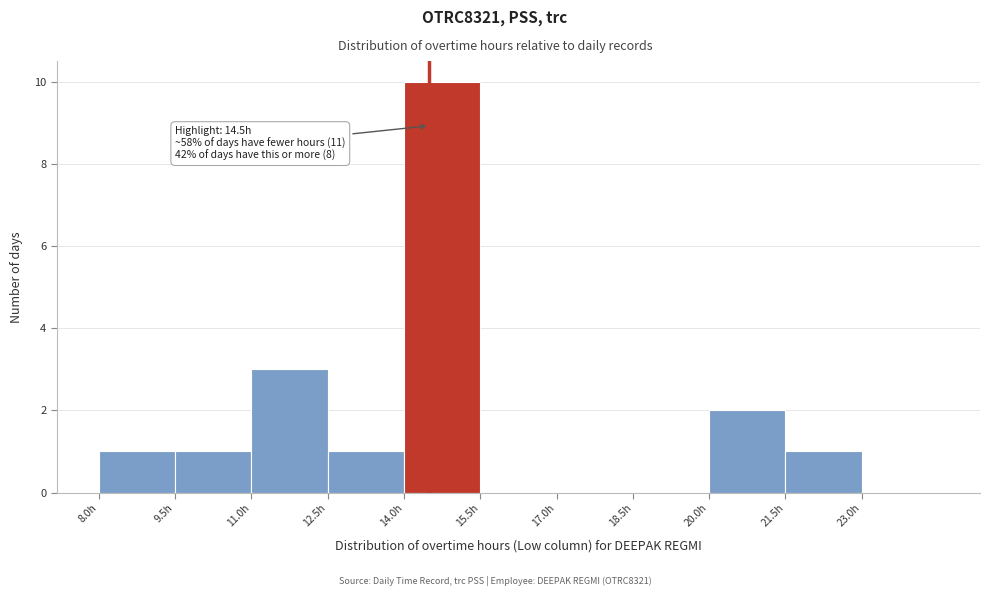

Over which range of the x-axis is the bar tallest?

14.0 to 15.5